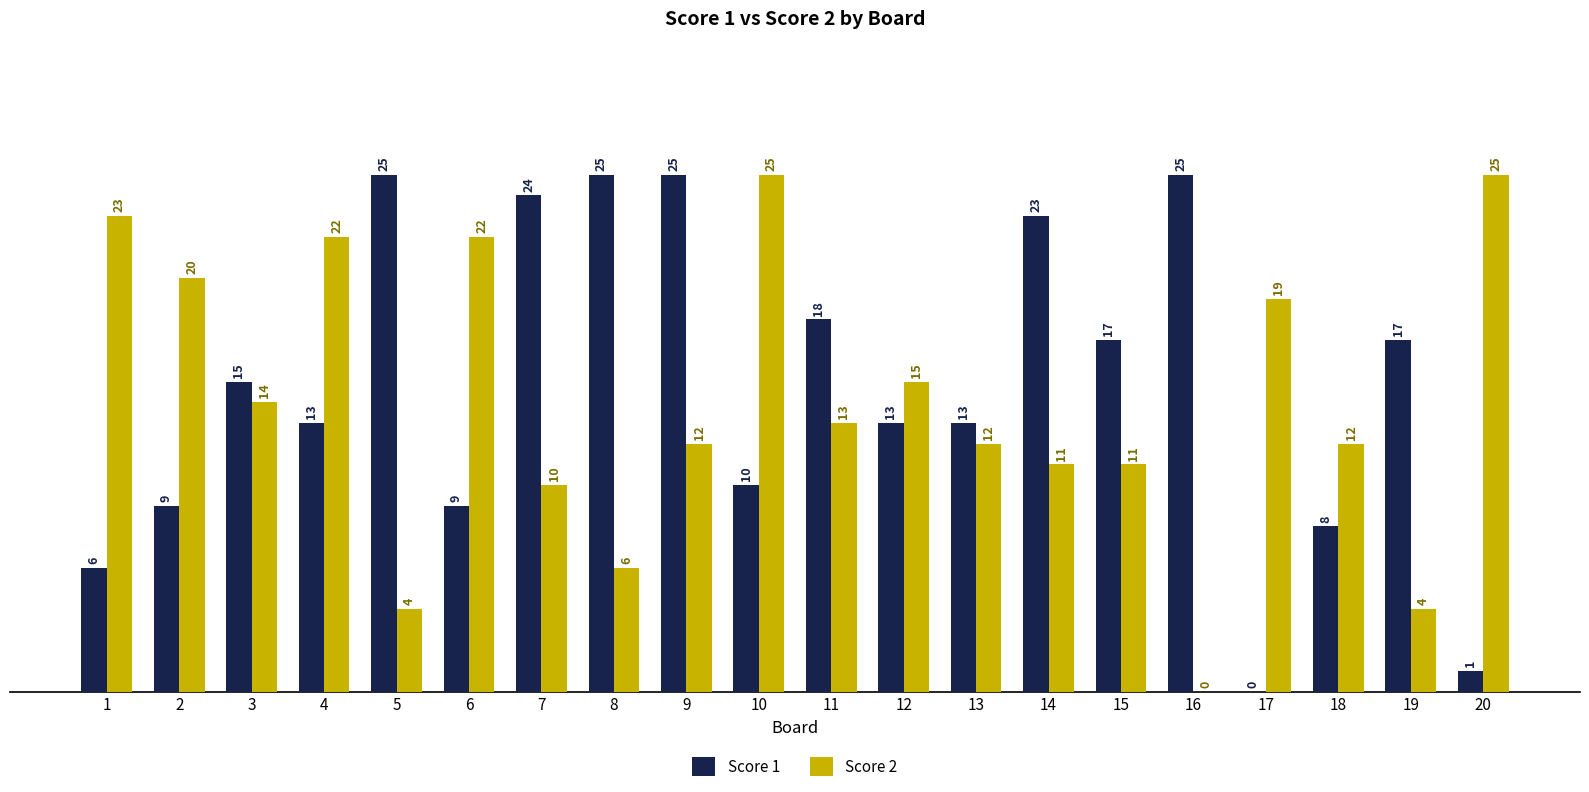

Reading left to right, what are all the values shown in this chart?

Score 1: 1=6	2=9	3=15	4=13	5=25	6=9	7=24	8=25	9=25	10=10	11=18	12=13	13=13	14=23	15=17	16=25	17=0	18=8	19=17	20=1
Score 2: 1=23	2=20	3=14	4=22	5=4	6=22	7=10	8=6	9=12	10=25	11=13	12=15	13=12	14=11	15=11	16=0	17=19	18=12	19=4	20=25